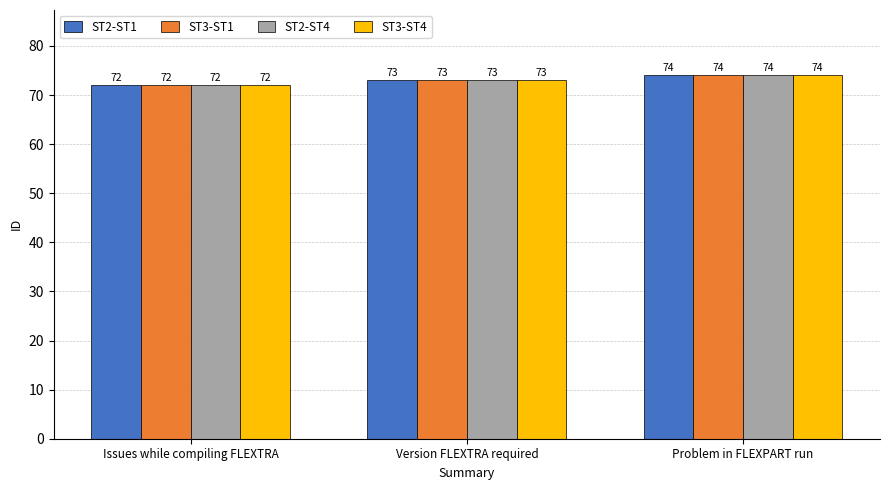

List the labels in order of ST3-ST1 value, smallest first.

Issues while compiling FLEXTRA, Version FLEXTRA required, Problem in FLEXPART run